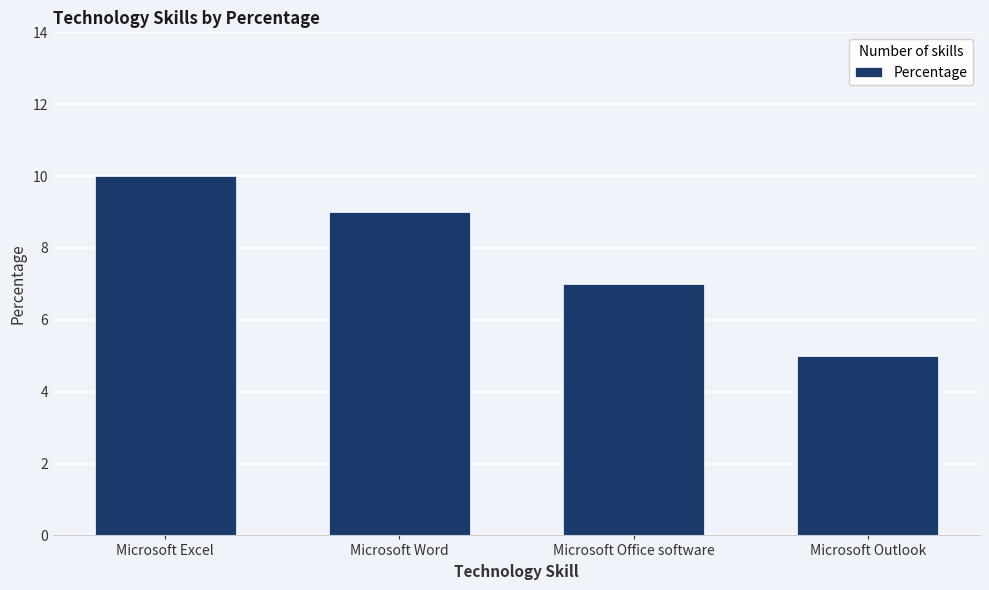

How many bars are there in total?

4